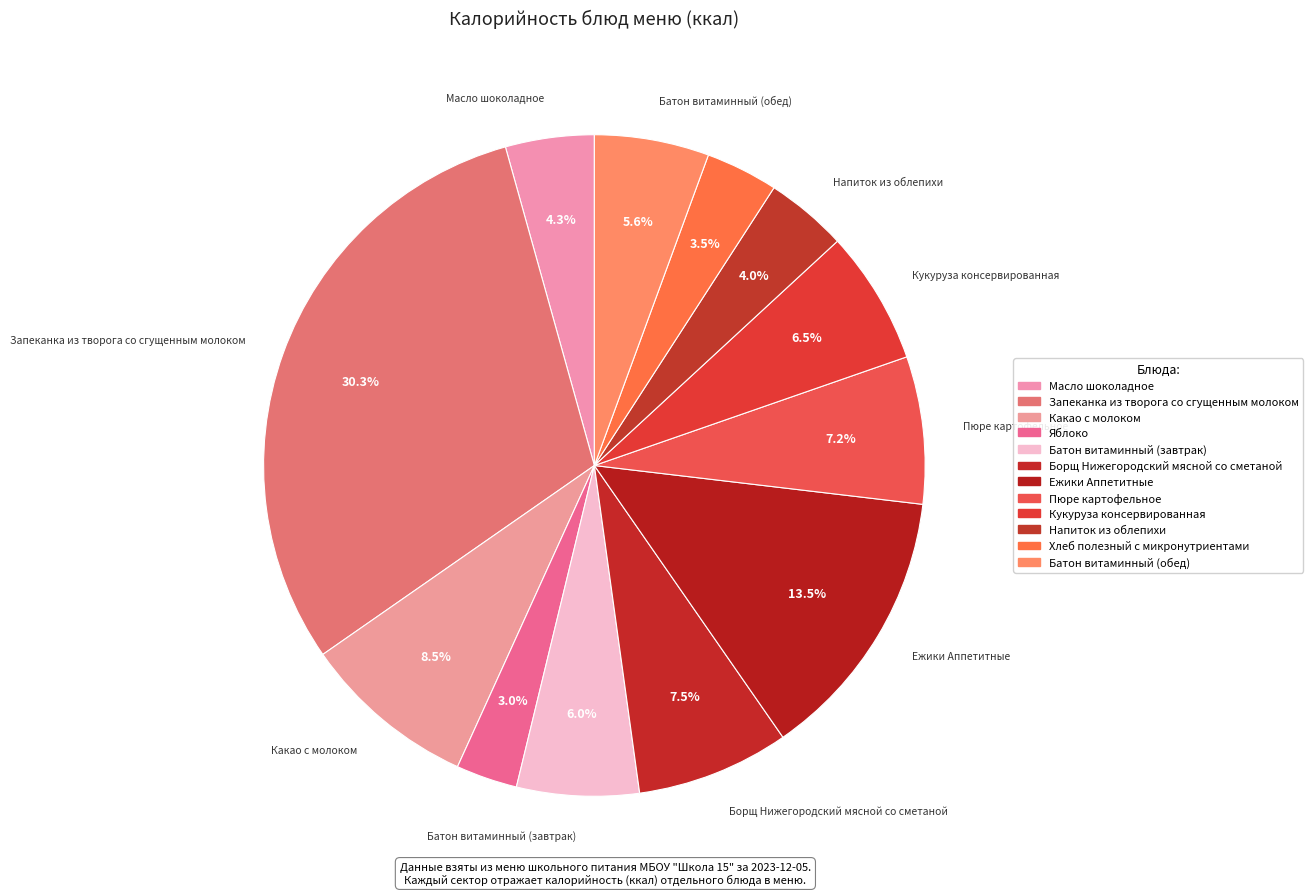

Count the number of slices in the pie.

12